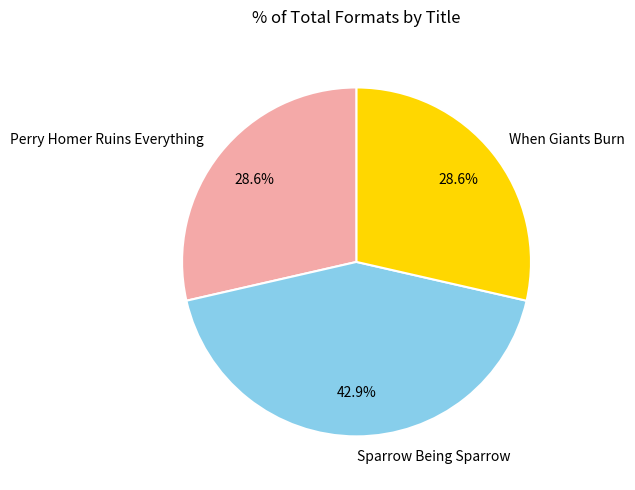

Which slice is the largest?

Sparrow Being Sparrow